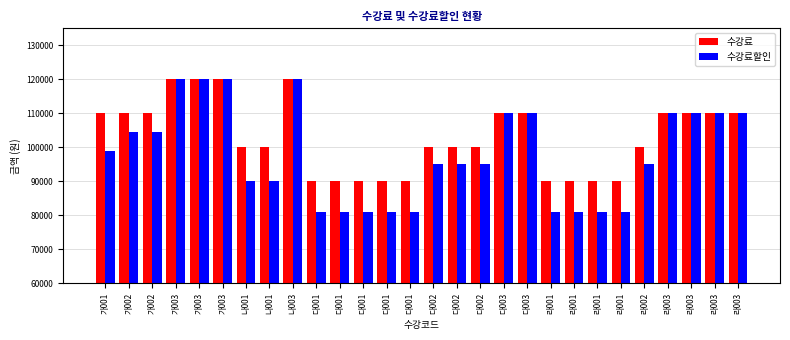

What is the lowest value of the 수강료 series?

90000